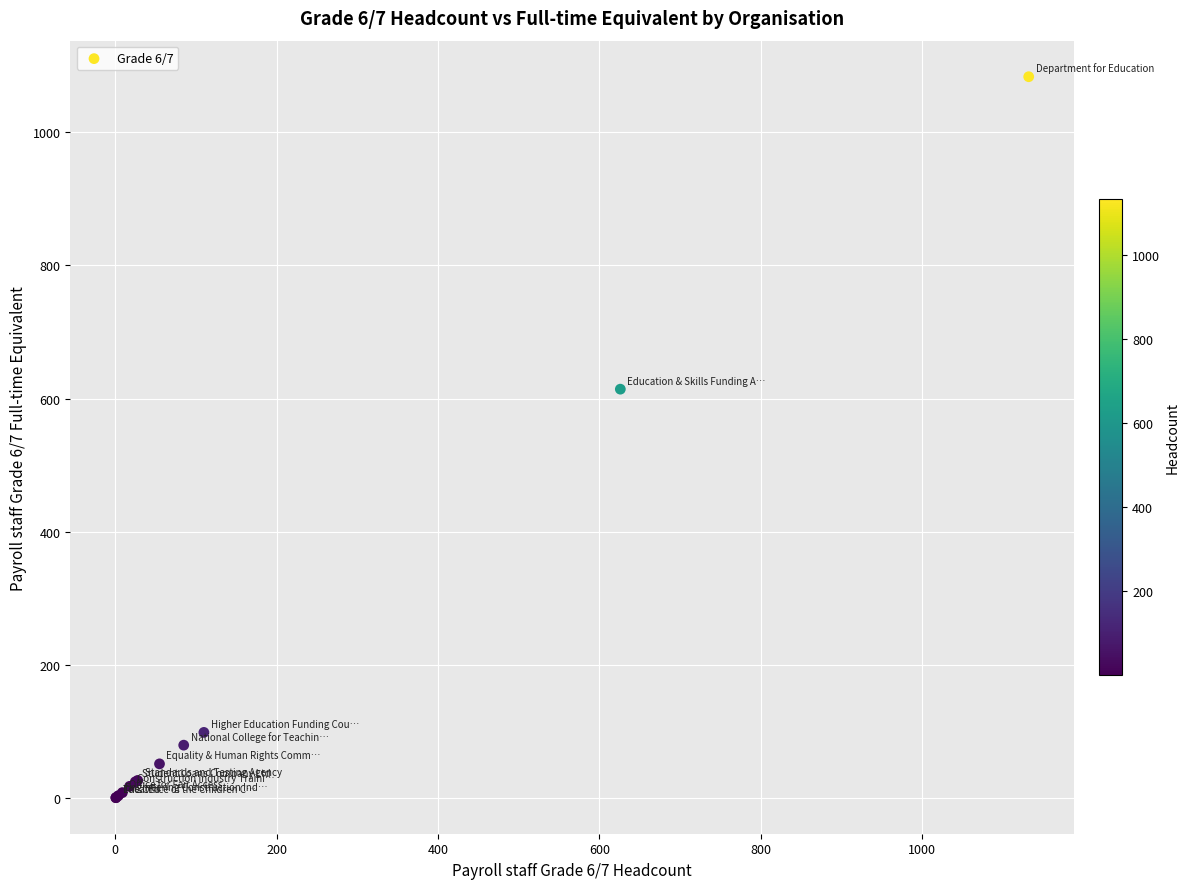

What Y value in the scatter plot is closest to 542?

614.3